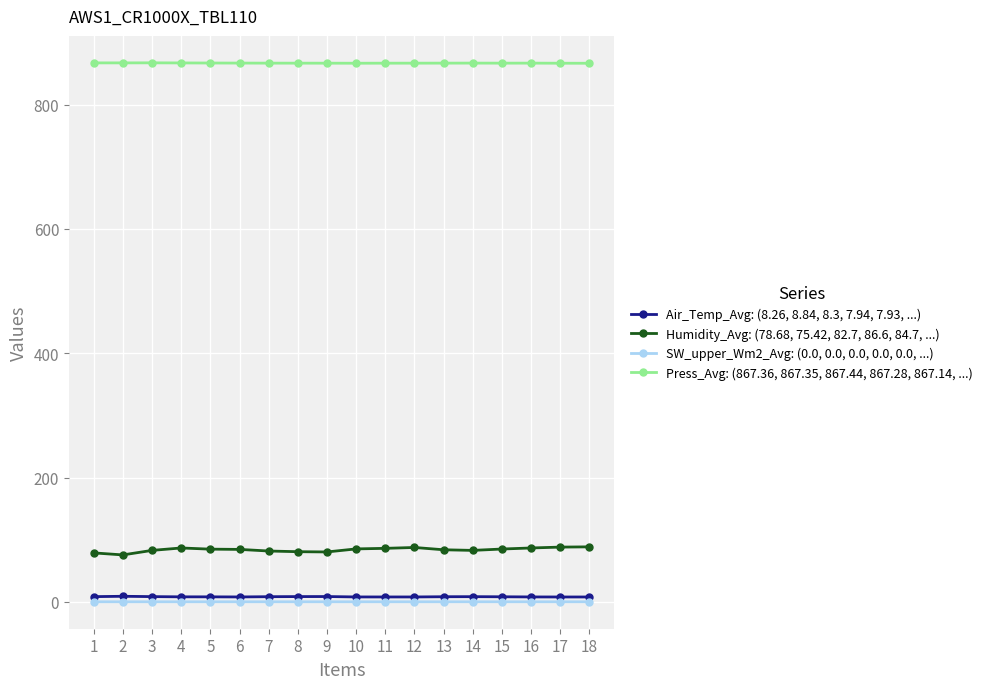

Does the chart display data point markers on the line(s)?

Yes